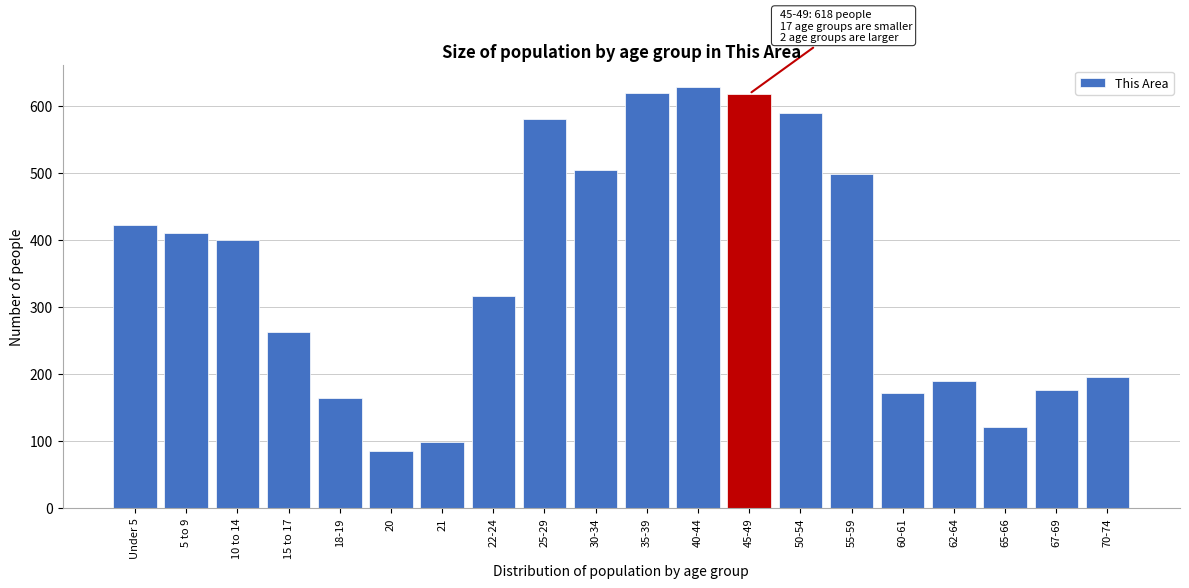

What is the difference between the maximum and minimum values?

544